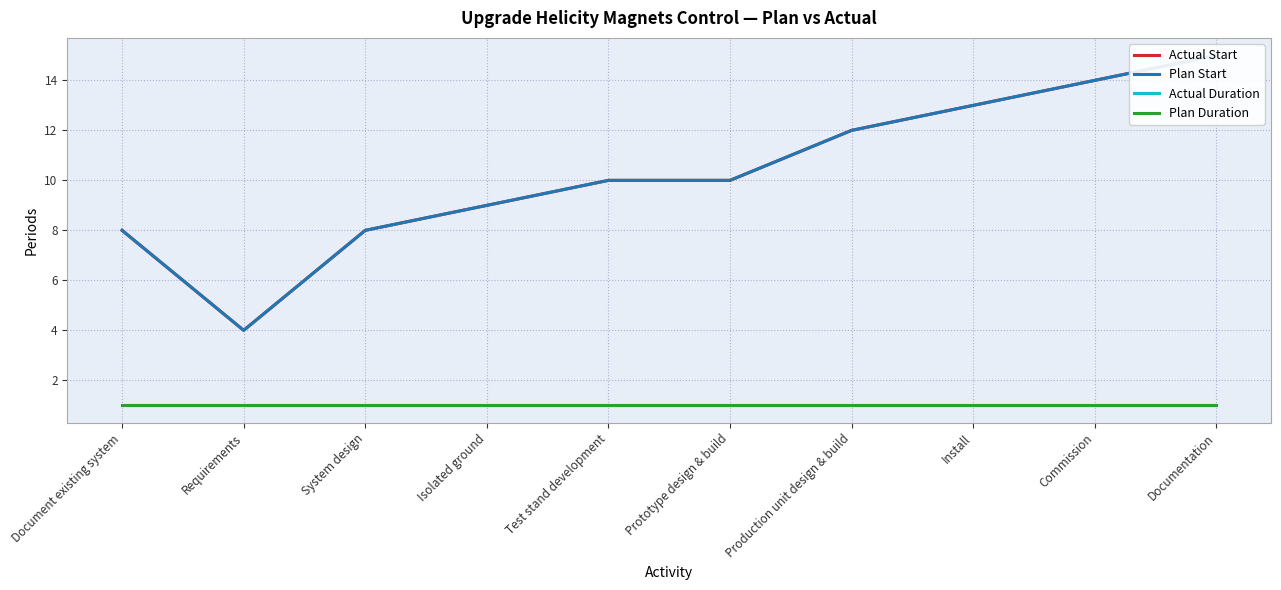

At which label is Actual Start closest to 9?

Isolated ground